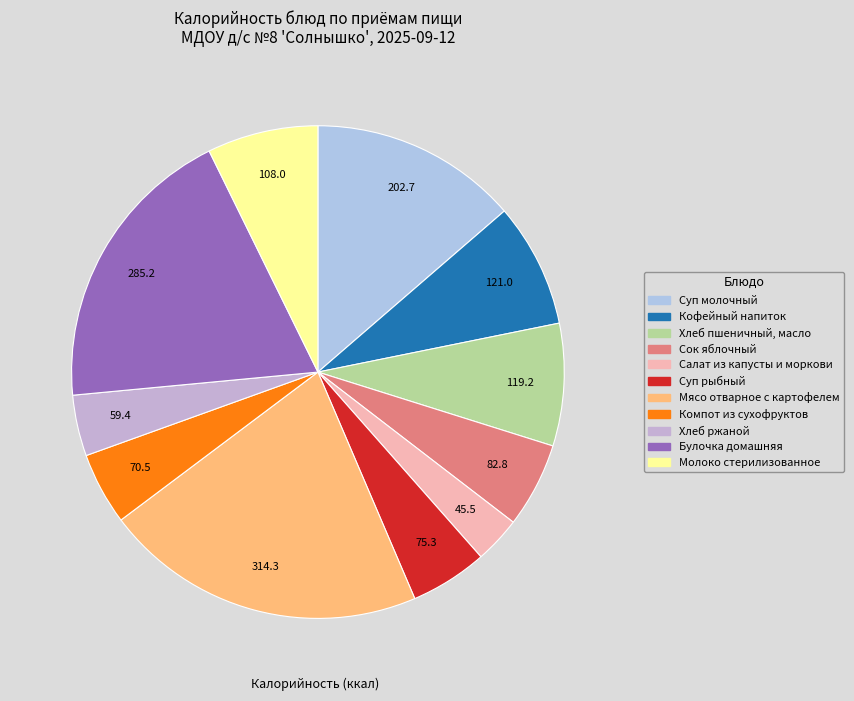

Which slice is the smallest?

Салат из капусты и моркови